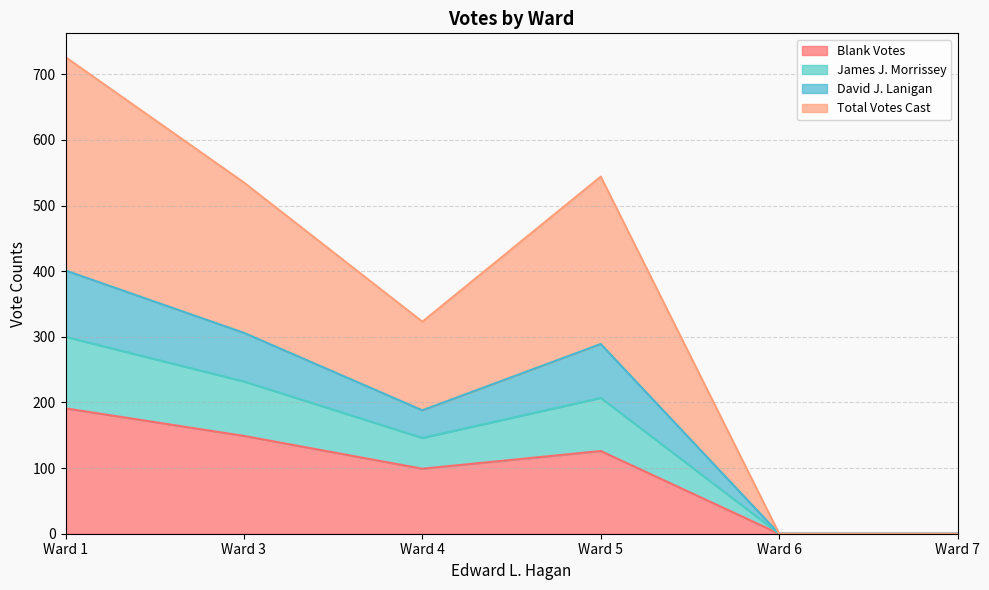

At which label does Blank Votes reach its peak?

Ward 1